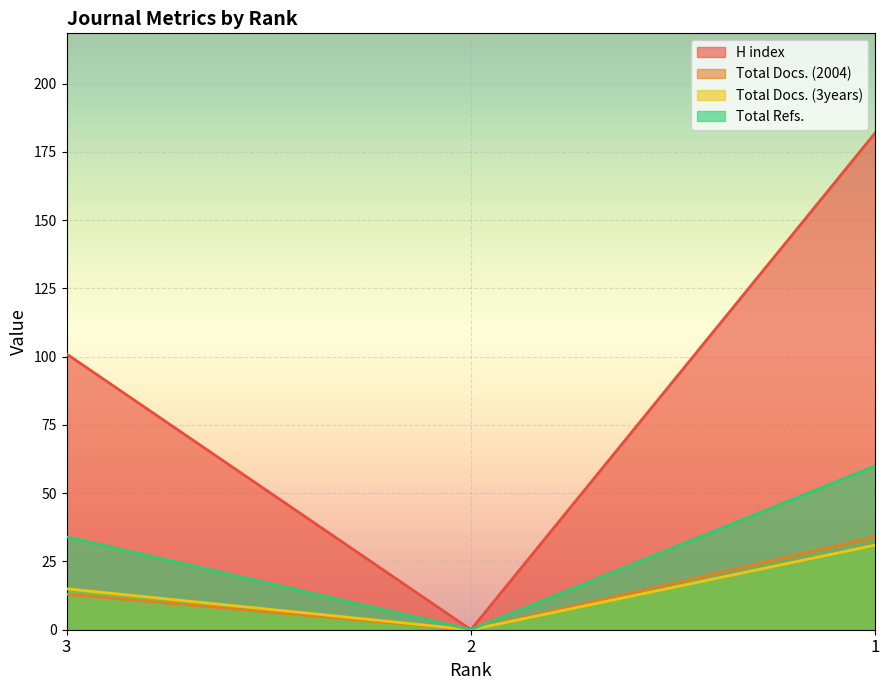

Which has a higher value, 1 or 2?

1